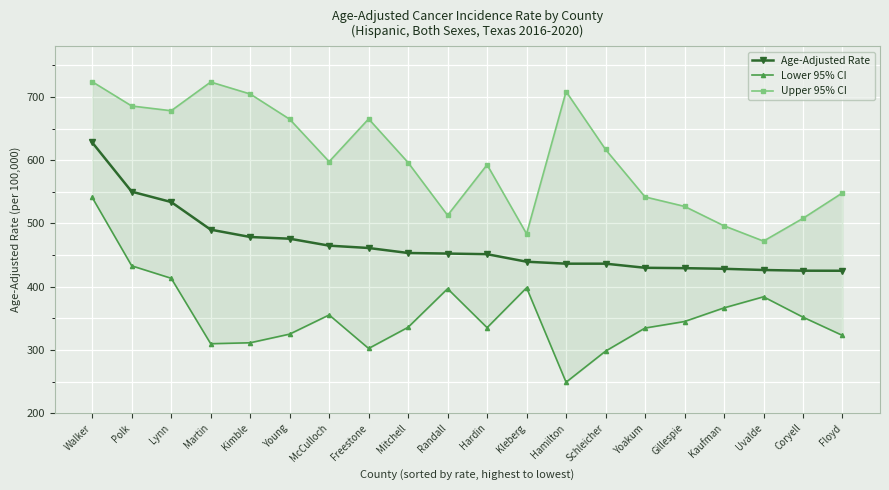

The value of Lower 95% CI at Randall is 122.5. True or false?

False